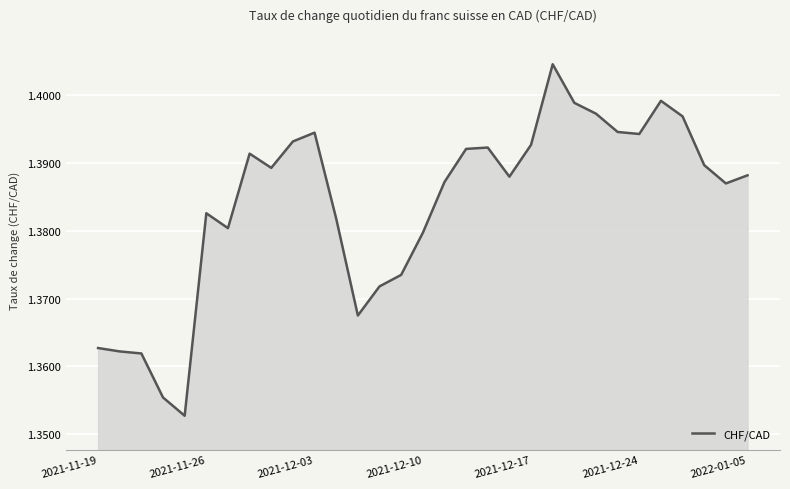

How many lines are shown in the chart?

1